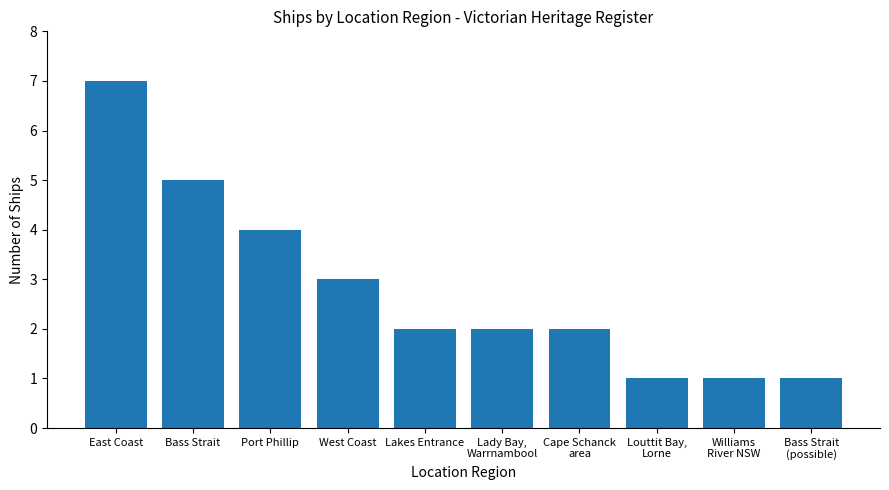

Reading left to right, list all the values displayed in this chart.

East Coast=7	Bass Strait=5	Port Phillip=4	West Coast=3	Lakes Entrance=2	Lady Bay,
Warrnambool=2	Cape Schanck
area=2	Louttit Bay,
Lorne=1	Williams
River NSW=1	Bass Strait
(possible)=1